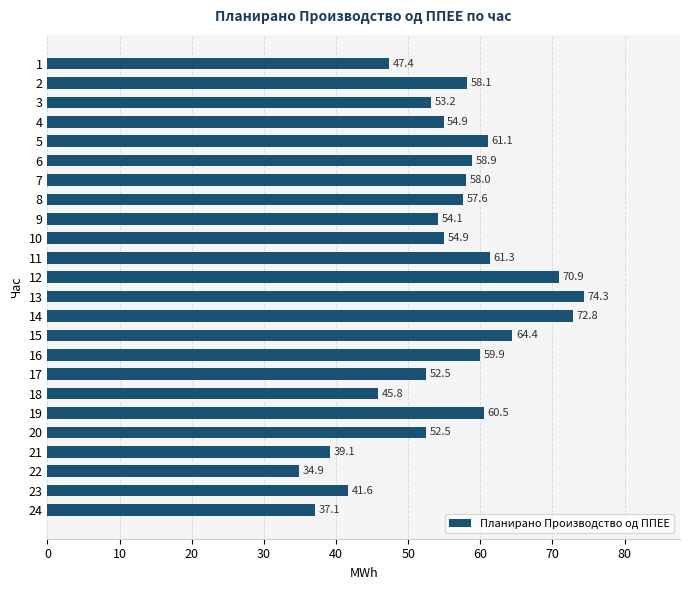

Reading bottom to top, transcribe all the data shown in this chart.

24=37.1	23=41.6	22=34.9	21=39.1	20=52.5	19=60.5	18=45.8	17=52.5	16=59.9	15=64.4	14=72.8	13=74.3	12=70.9	11=61.3	10=54.9	9=54.1	8=57.6	7=58.0	6=58.9	5=61.1	4=54.9	3=53.2	2=58.1	1=47.4